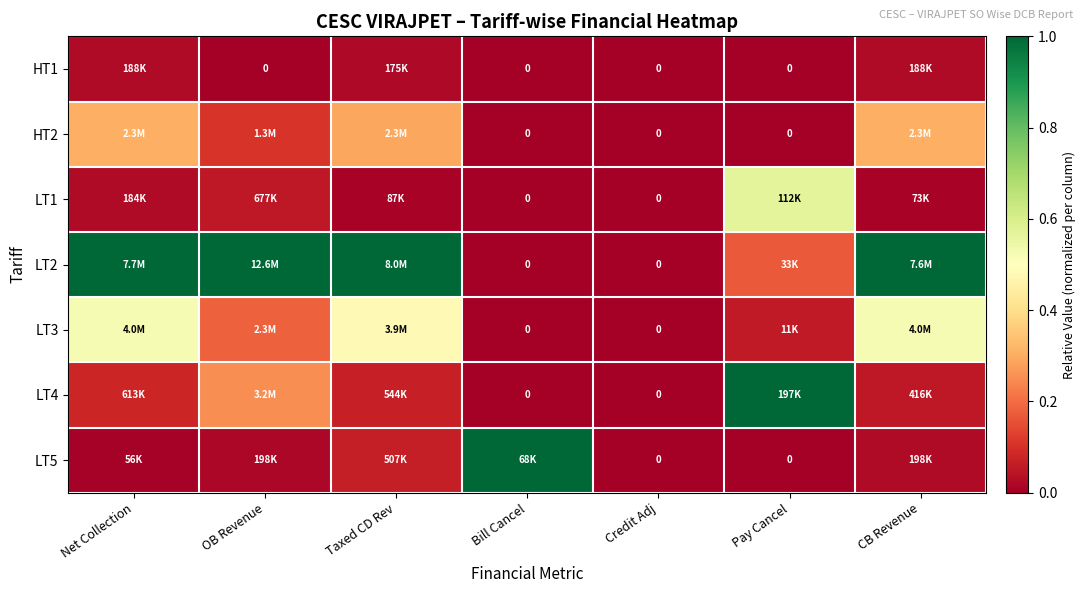

Rank the categories by HT1 value from lowest to highest.

OB Revenue, Bill Cancel, Credit Adj, Pay Cancel, Taxed CD Rev, Net Collection, CB Revenue